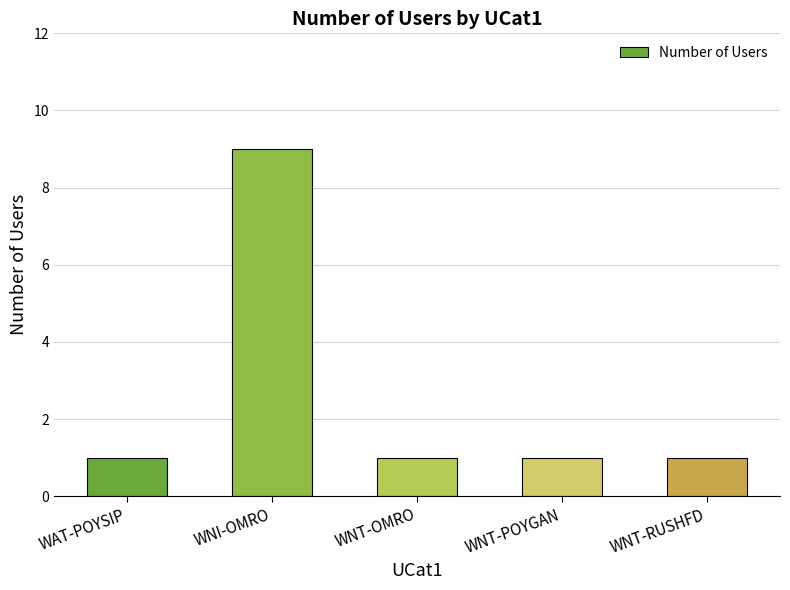

The value at WAT-POYSIP is 0. True or false?

False